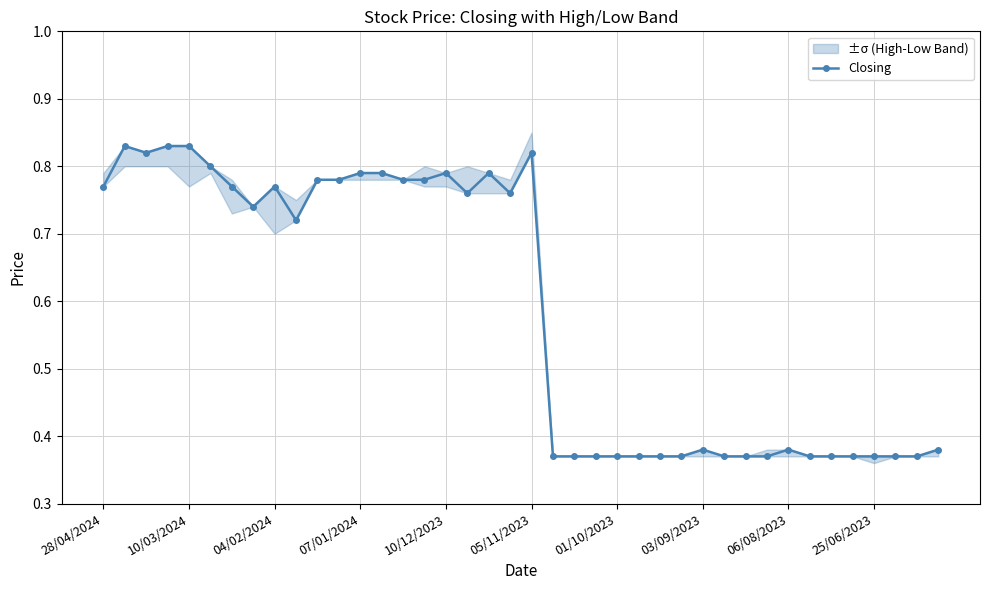

True or false: the data has more than 0 interior local peaks.

True